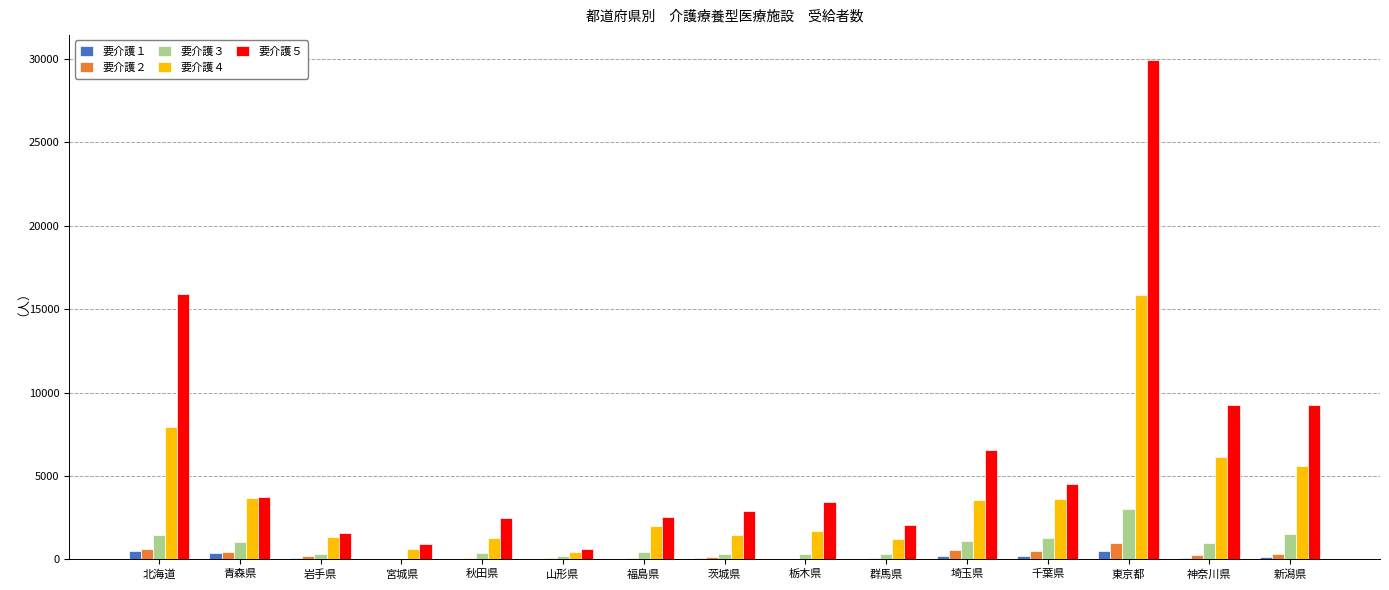

What is the approximate value of 要介護１ at 東京都, to the nearest 100?

500